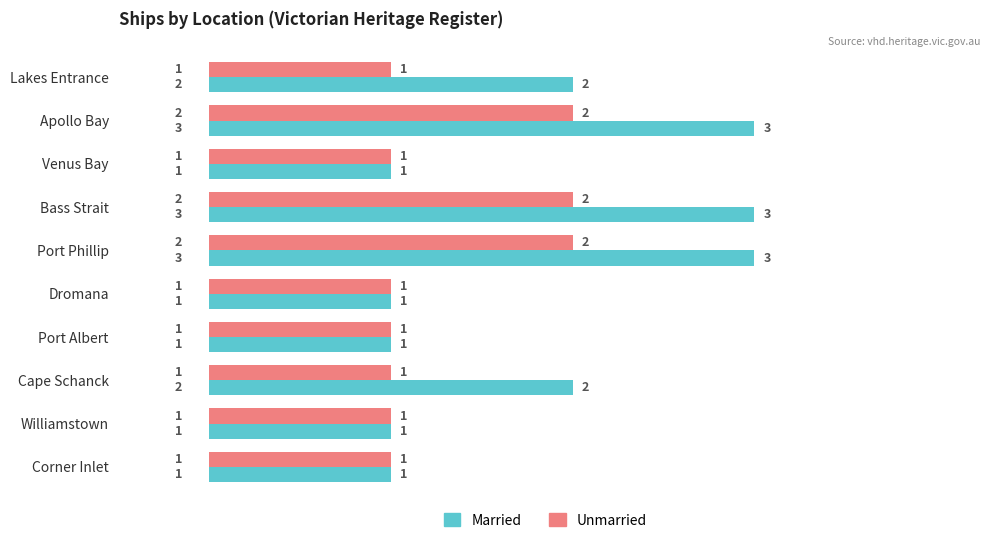

Count the number of data series in this chart.

2